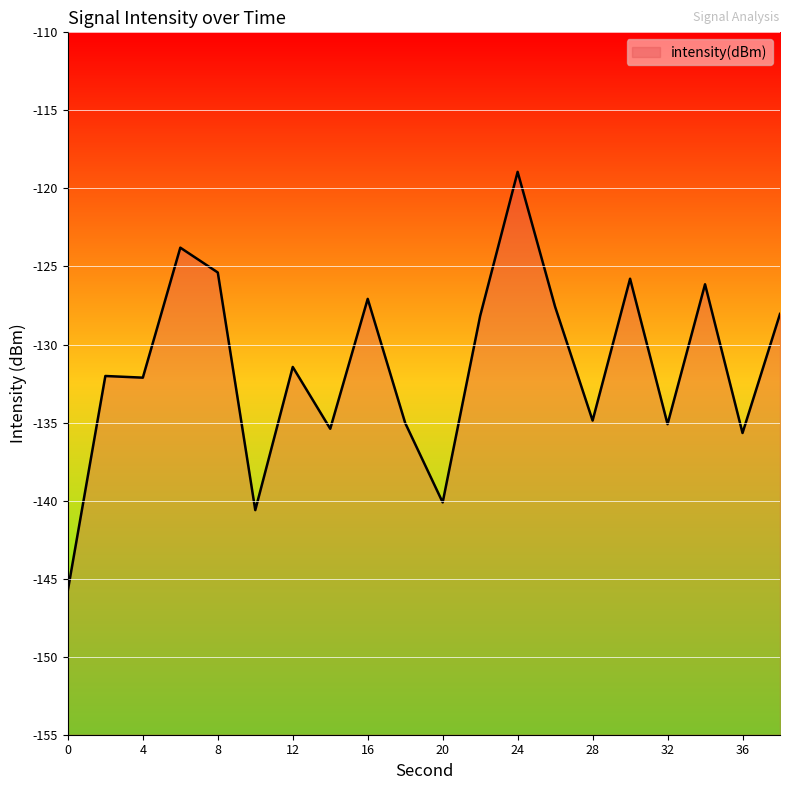

What is the value of the 3rd point from the left?

-132.1